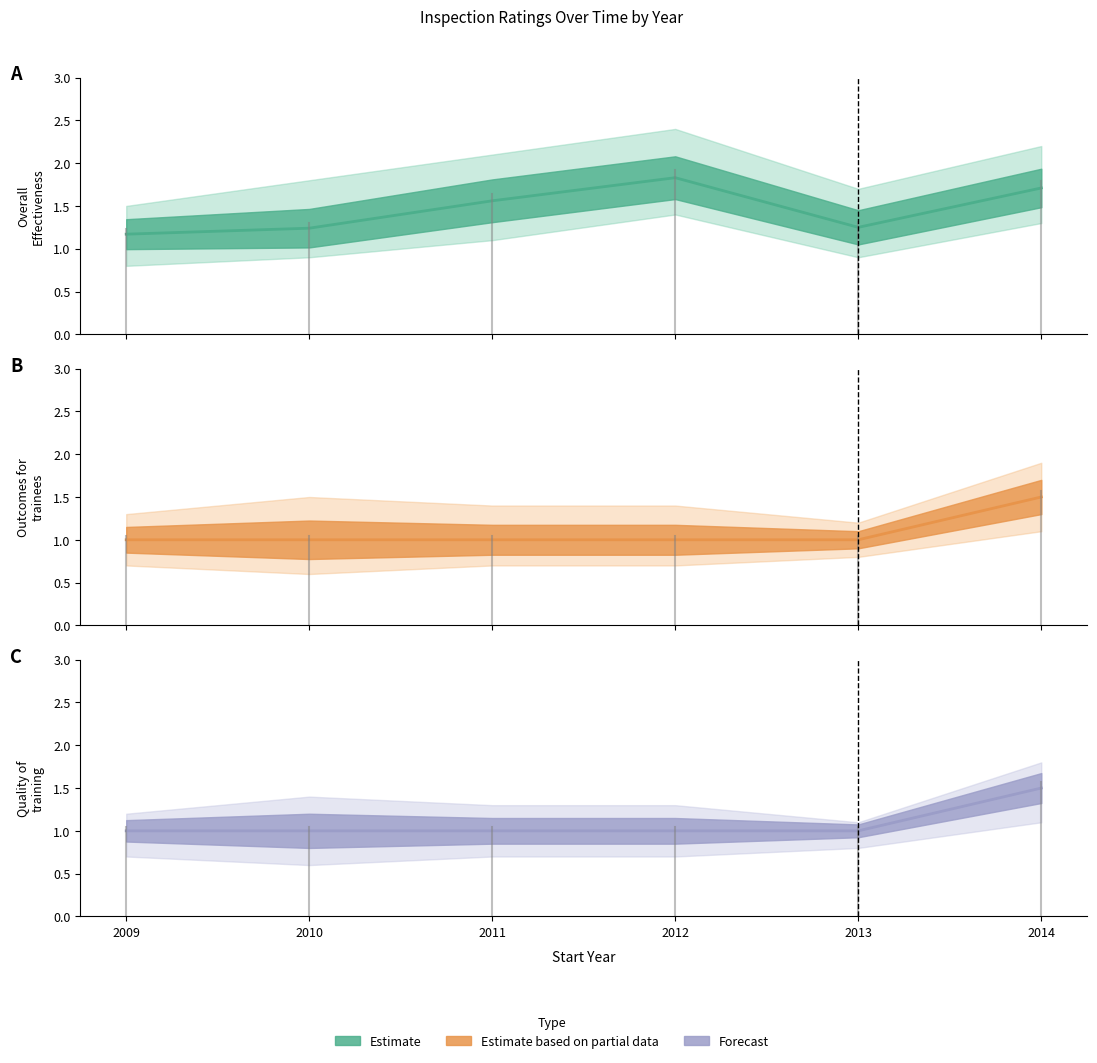

What is the approximate value of Overall Effectiveness at 2014?

1.7